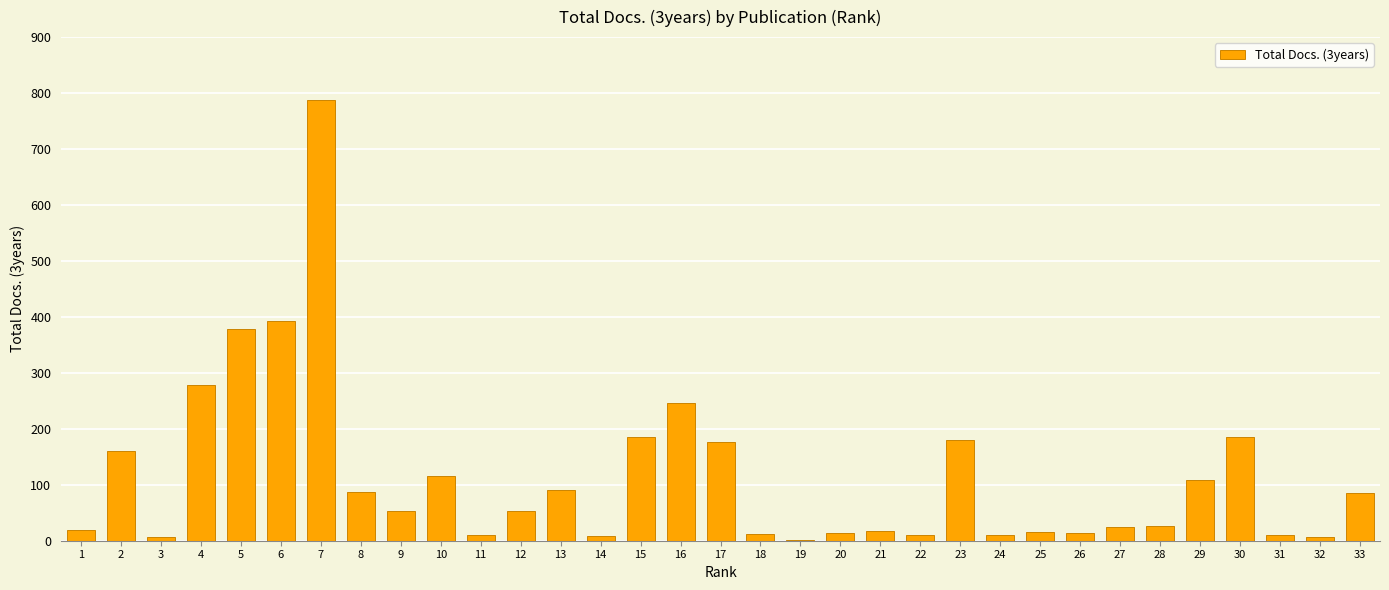

Between 33 and 10, which is larger?

10